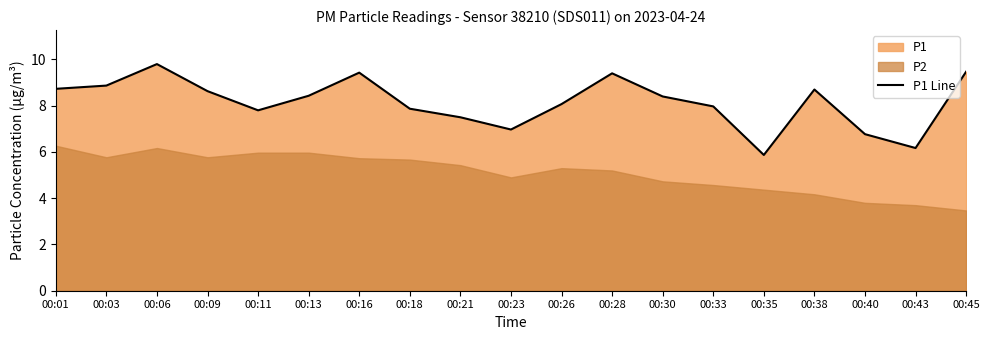

What is the minimum value shown in the chart?

5.9